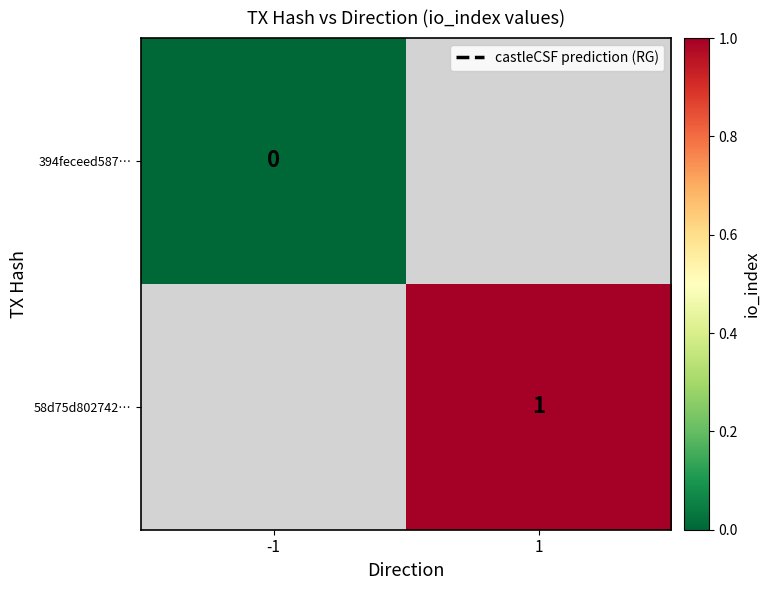

Count the number of data series in this chart.

2